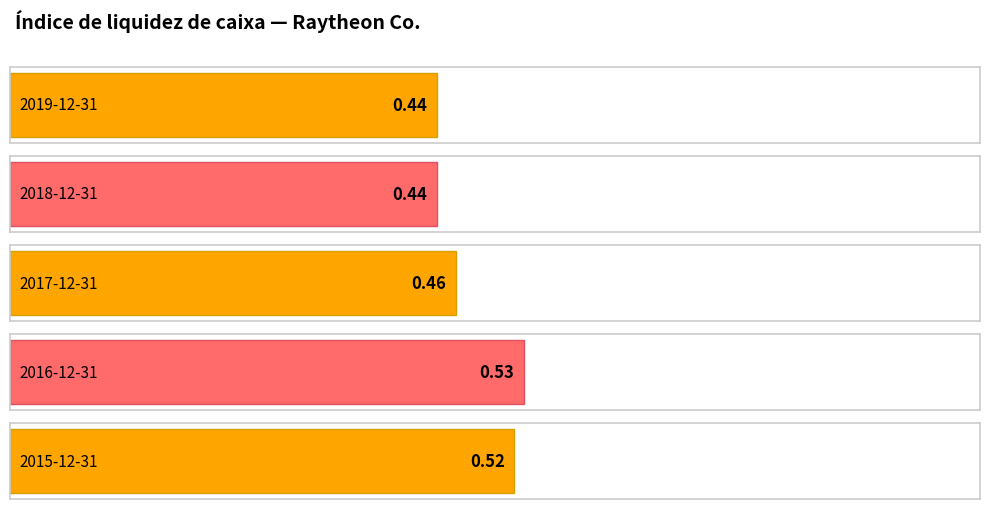

Count the Honeywell International Inc. values in the range 0 to 1.

5